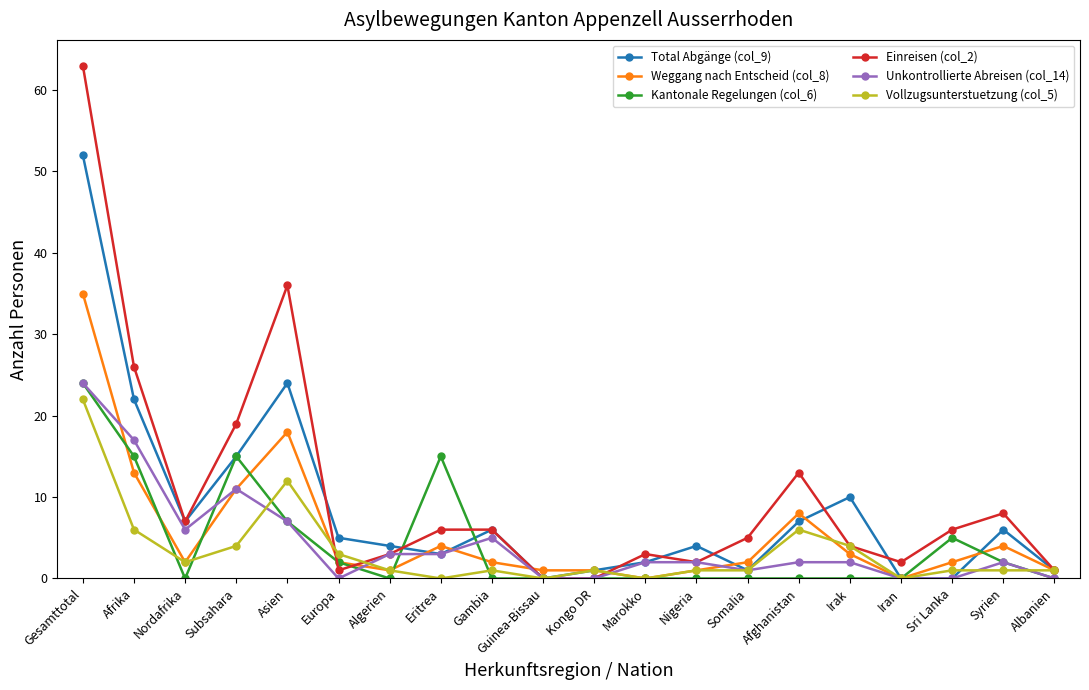

Where is the first local minimum for Weggang nach Entscheid (col_8)?

Nordafrika